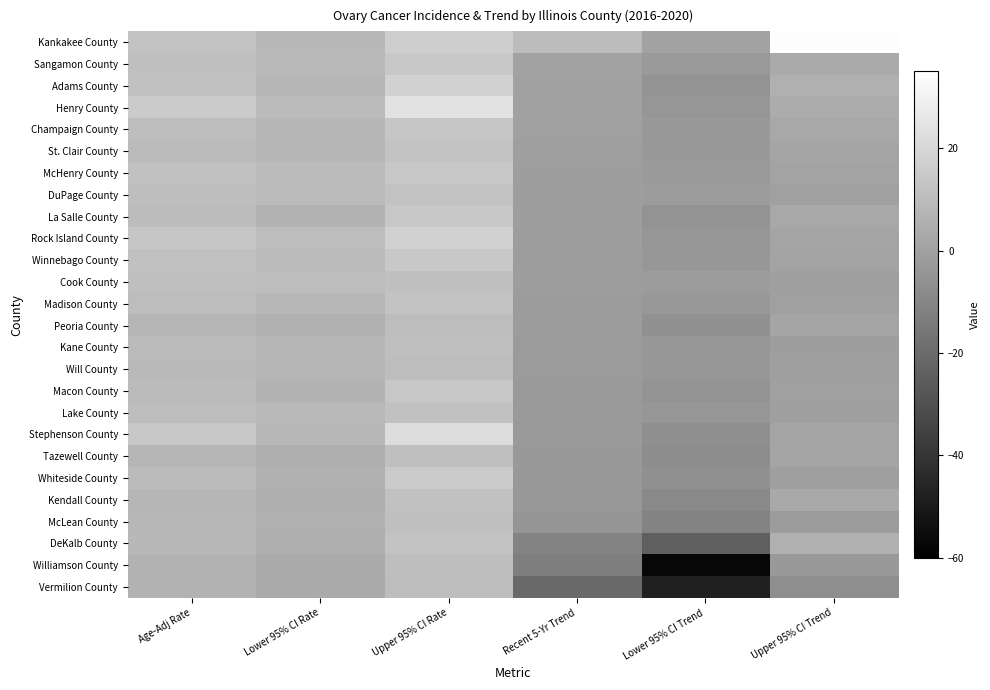

Reading right to left, what are all the values shown in this chart?

Kankakee County: Upper 95% CI Trend=34.0	Lower 95% CI Trend=0.3	Recent 5-Yr Trend=10.1	Upper 95% CI Rate=16.7	Lower 95% CI Rate=8.5	Age-Adj Rate=12.1
Sangamon County: Upper 95% CI Trend=3.4	Lower 95% CI Trend=-2.5	Recent 5-Yr Trend=0.4	Upper 95% CI Rate=14.5	Lower 95% CI Rate=9.0	Age-Adj Rate=11.4
Adams County: Upper 95% CI Trend=5.5	Lower 95% CI Trend=-5.2	Recent 5-Yr Trend=0.0	Upper 95% CI Rate=18.2	Lower 95% CI Rate=7.5	Age-Adj Rate=11.9
Henry County: Upper 95% CI Trend=3.9	Lower 95% CI Trend=-4.3	Recent 5-Yr Trend=-0.1	Upper 95% CI Rate=23.7	Lower 95% CI Rate=9.5	Age-Adj Rate=15.4
Champaign County: Upper 95% CI Trend=2.4	Lower 95% CI Trend=-3.0	Recent 5-Yr Trend=-0.4	Upper 95% CI Rate=13.7	Lower 95% CI Rate=7.7	Age-Adj Rate=10.4
St. Clair County: Upper 95% CI Trend=1.4	Lower 95% CI Trend=-3.0	Recent 5-Yr Trend=-0.8	Upper 95% CI Rate=12.1	Lower 95% CI Rate=7.6	Age-Adj Rate=9.6
McHenry County: Upper 95% CI Trend=0.8	Lower 95% CI Trend=-2.8	Recent 5-Yr Trend=-1.1	Upper 95% CI Rate=14.2	Lower 95% CI Rate=9.6	Age-Adj Rate=11.7
DuPage County: Upper 95% CI Trend=-0.3	Lower 95% CI Trend=-2.0	Recent 5-Yr Trend=-1.2	Upper 95% CI Rate=12.1	Lower 95% CI Rate=9.6	Age-Adj Rate=10.8
La Salle County: Upper 95% CI Trend=2.7	Lower 95% CI Trend=-5.0	Recent 5-Yr Trend=-1.2	Upper 95% CI Rate=14.2	Lower 95% CI Rate=6.9	Age-Adj Rate=10.0
Rock Island County: Upper 95% CI Trend=1.6	Lower 95% CI Trend=-4.1	Recent 5-Yr Trend=-1.2	Upper 95% CI Rate=17.6	Lower 95% CI Rate=10.3	Age-Adj Rate=13.6
Winnebago County: Upper 95% CI Trend=0.8	Lower 95% CI Trend=-3.7	Recent 5-Yr Trend=-1.4	Upper 95% CI Rate=14.5	Lower 95% CI Rate=9.6	Age-Adj Rate=11.8
Cook County: Upper 95% CI Trend=-0.9	Lower 95% CI Trend=-2.0	Recent 5-Yr Trend=-1.5	Upper 95% CI Rate=11.6	Lower 95% CI Rate=10.5	Age-Adj Rate=11.0
Madison County: Upper 95% CI Trend=-0.5	Lower 95% CI Trend=-3.3	Recent 5-Yr Trend=-1.8	Upper 95% CI Rate=12.7	Lower 95% CI Rate=8.2	Age-Adj Rate=10.3
Peoria County: Upper 95% CI Trend=1.5	Lower 95% CI Trend=-5.9	Recent 5-Yr Trend=-2.0	Upper 95% CI Rate=10.3	Lower 95% CI Rate=5.6	Age-Adj Rate=7.7
Kane County: Upper 95% CI Trend=-1.0	Lower 95% CI Trend=-3.6	Recent 5-Yr Trend=-2.3	Upper 95% CI Rate=10.9	Lower 95% CI Rate=7.8	Age-Adj Rate=9.3
Will County: Upper 95% CI Trend=-0.9	Lower 95% CI Trend=-3.8	Recent 5-Yr Trend=-2.4	Upper 95% CI Rate=10.4	Lower 95% CI Rate=7.7	Age-Adj Rate=9.0
Macon County: Upper 95% CI Trend=-0.4	Lower 95% CI Trend=-4.9	Recent 5-Yr Trend=-2.5	Upper 95% CI Rate=14.1	Lower 95% CI Rate=6.5	Age-Adj Rate=9.7
Lake County: Upper 95% CI Trend=-0.9	Lower 95% CI Trend=-4.3	Recent 5-Yr Trend=-2.6	Upper 95% CI Rate=11.7	Lower 95% CI Rate=8.8	Age-Adj Rate=10.2
Stephenson County: Upper 95% CI Trend=1.3	Lower 95% CI Trend=-6.8	Recent 5-Yr Trend=-2.6	Upper 95% CI Rate=21.9	Lower 95% CI Rate=8.4	Age-Adj Rate=13.9
Tazewell County: Upper 95% CI Trend=1.3	Lower 95% CI Trend=-7.5	Recent 5-Yr Trend=-3.0	Upper 95% CI Rate=11.1	Lower 95% CI Rate=5.3	Age-Adj Rate=7.8
Whiteside County: Upper 95% CI Trend=-0.7	Lower 95% CI Trend=-6.2	Recent 5-Yr Trend=-3.3	Upper 95% CI Rate=15.0	Lower 95% CI Rate=6.0	Age-Adj Rate=9.6
Kendall County: Upper 95% CI Trend=2.8	Lower 95% CI Trend=-9.1	Recent 5-Yr Trend=-3.4	Upper 95% CI Rate=11.8	Lower 95% CI Rate=5.0	Age-Adj Rate=7.9
McLean County: Upper 95% CI Trend=-2.0	Lower 95% CI Trend=-11.1	Recent 5-Yr Trend=-4.7	Upper 95% CI Rate=11.2	Lower 95% CI Rate=5.6	Age-Adj Rate=8.0
DeKalb County: Upper 95% CI Trend=5.5	Lower 95% CI Trend=-24.6	Recent 5-Yr Trend=-10.9	Upper 95% CI Rate=13.0	Lower 95% CI Rate=5.3	Age-Adj Rate=8.5
Williamson County: Upper 95% CI Trend=-2.9	Lower 95% CI Trend=-57.1	Recent 5-Yr Trend=-13.1	Upper 95% CI Rate=10.6	Lower 95% CI Rate=3.5	Age-Adj Rate=6.3
Vermilion County: Upper 95% CI Trend=-7.2	Lower 95% CI Trend=-47.7	Recent 5-Yr Trend=-20.3	Upper 95% CI Rate=10.3	Lower 95% CI Rate=3.4	Age-Adj Rate=6.1